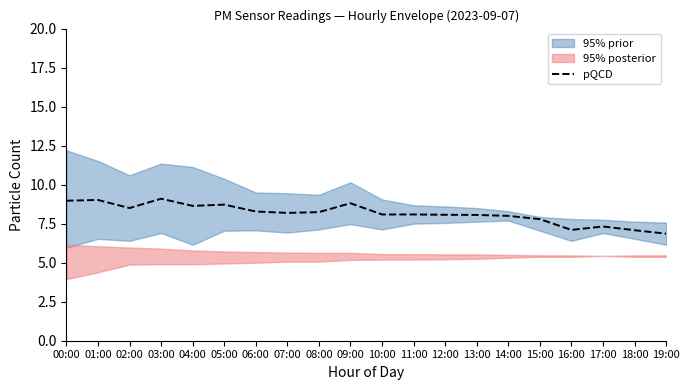

What is the sum of the values at 00:00 and 18:00?

16.1